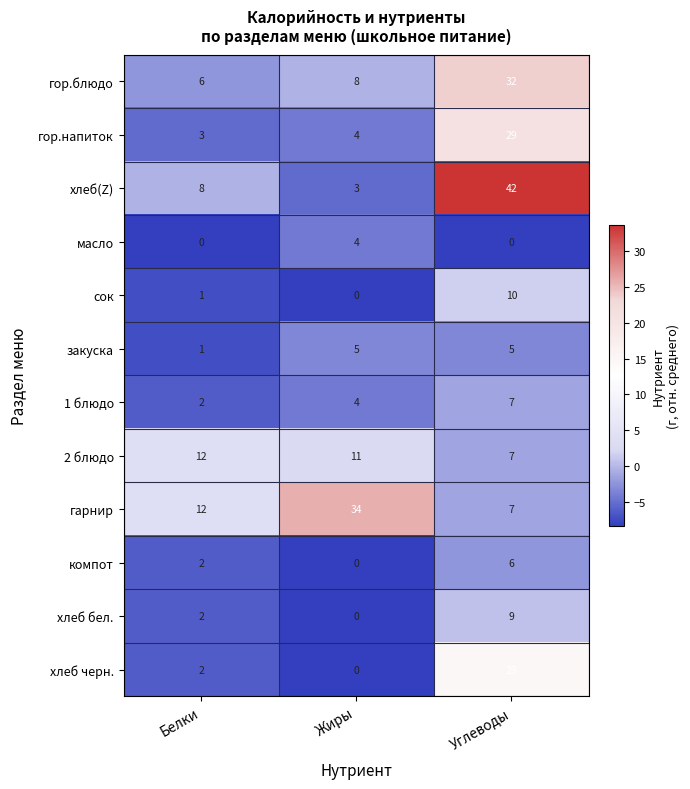

What is the difference between the highest and lowest values at Углеводы?

42